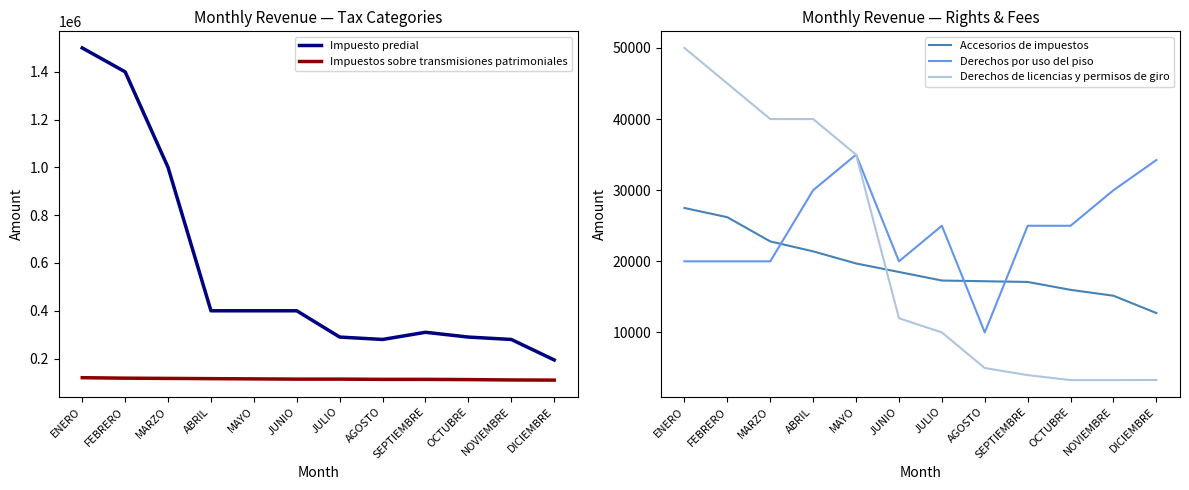

Reading left to right, extract all data points from this chart.

Impuesto predial: ENERO=1500000	FEBRERO=1400000	MARZO=1000000	ABRIL=400000	MAYO=400000	JUNIO=400000	JULIO=290000	AGOSTO=280000	SEPTIEMBRE=310000	OCTUBRE=290000	NOVIEMBRE=280000	DICIEMBRE=194189
Impuestos sobre transmisiones patrimoniales: ENERO=120000	FEBRERO=118000	MARZO=117000	ABRIL=116000	MAYO=115000	JUNIO=114000	JULIO=114000	AGOSTO=113000	SEPTIEMBRE=113000	OCTUBRE=112000	NOVIEMBRE=110500	DICIEMBRE=109877
Accesorios de impuestos: ENERO=27500	FEBRERO=26200	MARZO=22800	ABRIL=21400	MAYO=19700	JUNIO=18500	JULIO=17300	AGOSTO=17200	SEPTIEMBRE=17100	OCTUBRE=15990	NOVIEMBRE=15161	DICIEMBRE=12726
Derechos por uso del piso: ENERO=20000	FEBRERO=20000	MARZO=20000	ABRIL=30000	MAYO=35000	JUNIO=20000	JULIO=25000	AGOSTO=10000	SEPTIEMBRE=25000	OCTUBRE=25000	NOVIEMBRE=30000	DICIEMBRE=34243
Derechos de licencias y permisos de giro: ENERO=50000	FEBRERO=45000	MARZO=40000	ABRIL=40000	MAYO=35000	JUNIO=12000	JULIO=10000	AGOSTO=5000	SEPTIEMBRE=4000	OCTUBRE=3300	NOVIEMBRE=3300	DICIEMBRE=3317